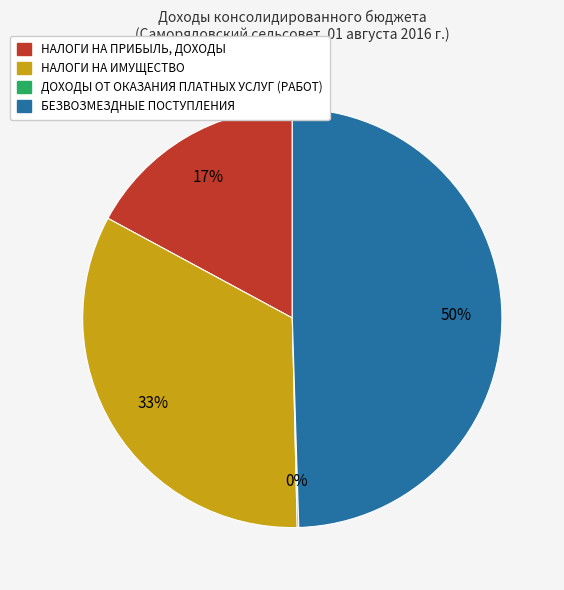

Which category has the biggest portion of the pie?

БЕЗВОЗМЕЗДНЫЕ ПОСТУПЛЕНИЯ